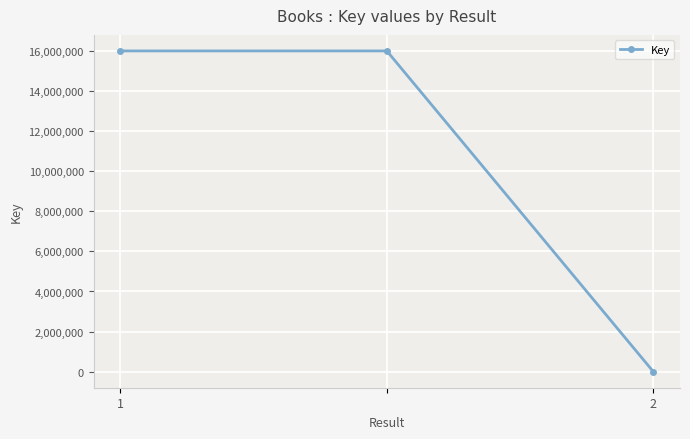

What is the difference between the maximum and minimum values?

15974581